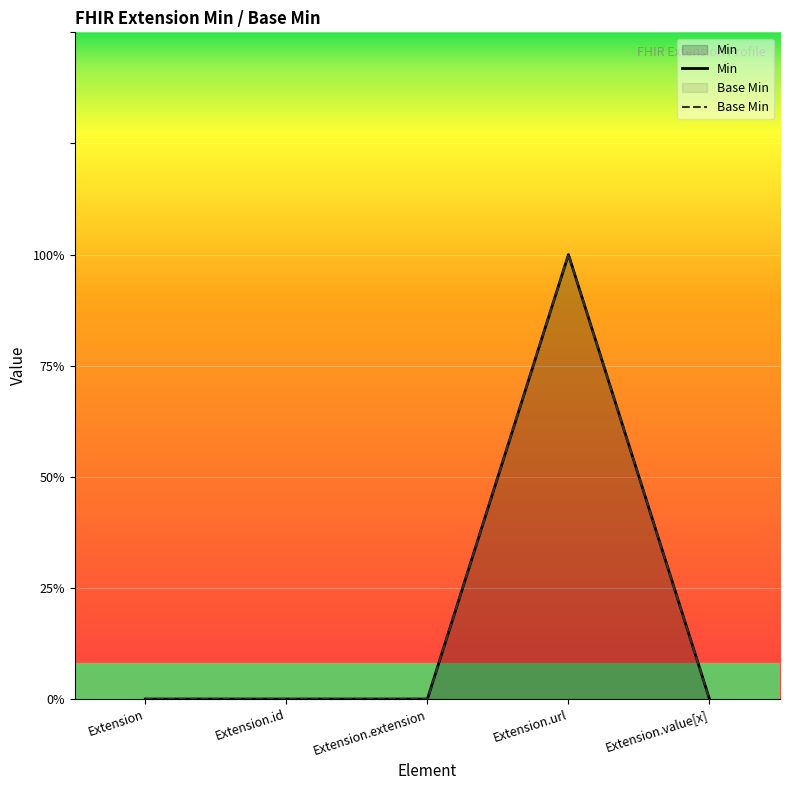

How many values in Min are above zero?

1